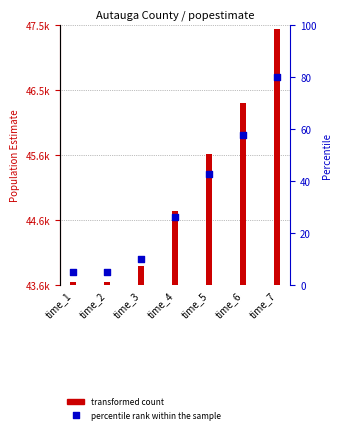

Which series has the largest total across all categories?

transformed count